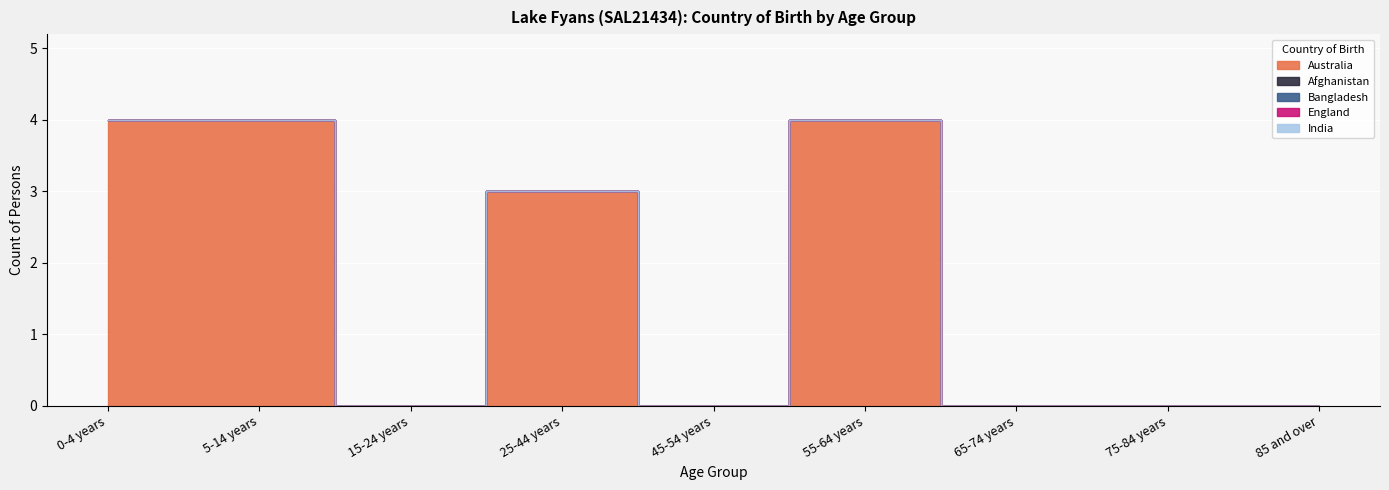

True or false: England and India intersect in this chart.

False